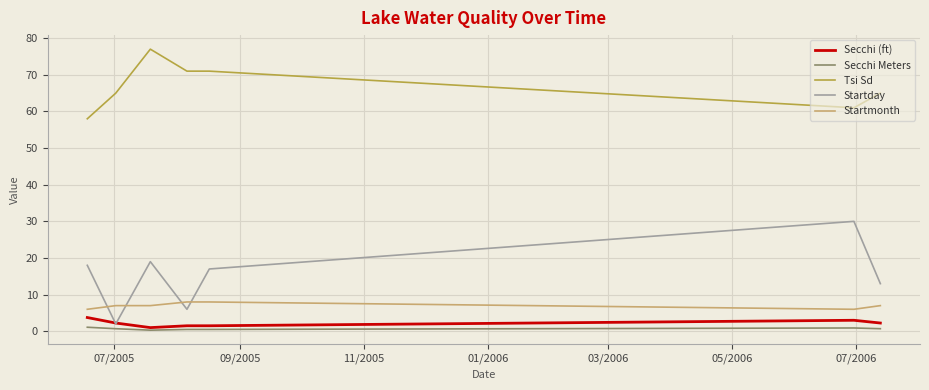

True or false: Tsi Sd and Startmonth intersect in this chart.

False